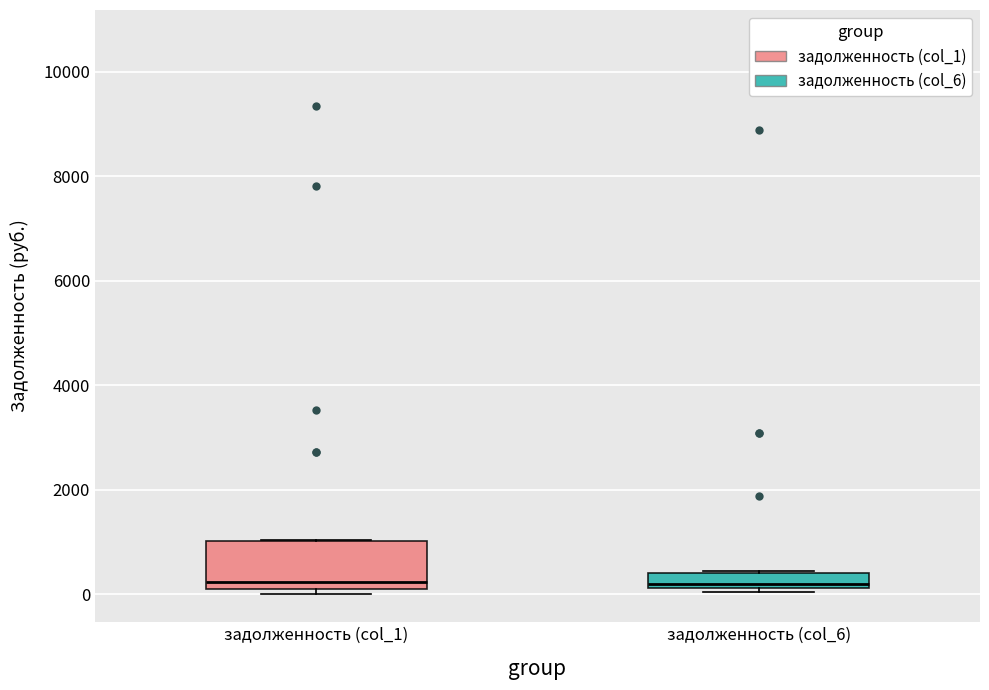

Where is the lower edge of the box for задолженность (col_1) on the y-axis? The values are not printed on the chart, so give them approximately, as read against the axis.

0